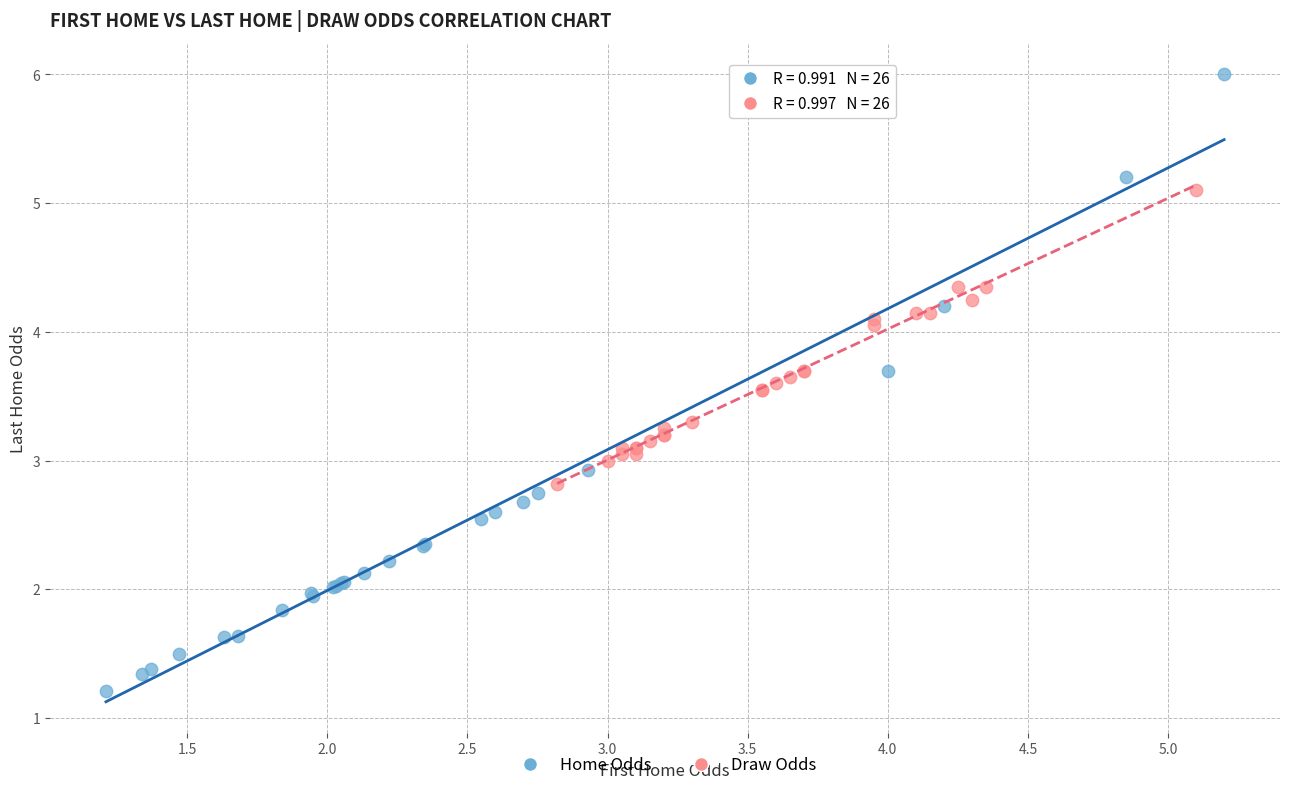

Which series reaches the minimum Y coordinate?

Home Odds